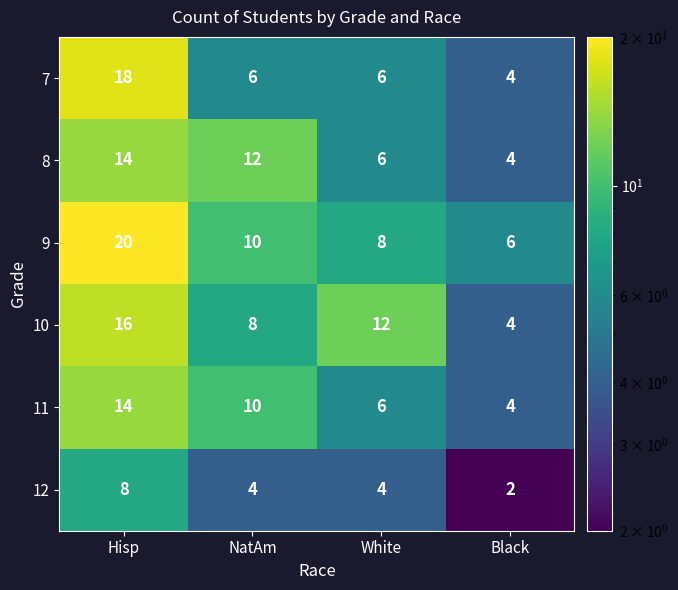

Is it true that 9 equals 8 at White?

True